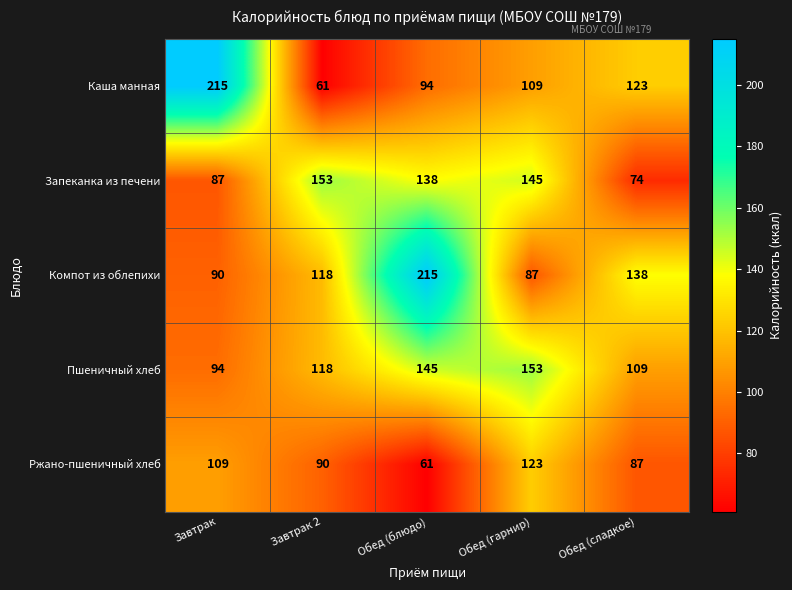

Between Завтрак and Обед (сладкое), which series saw the biggest shift?

Каша манная